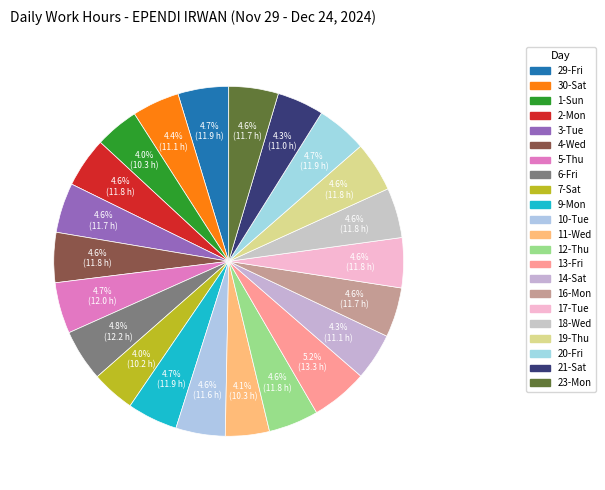

Count the number of slices in the pie.

22